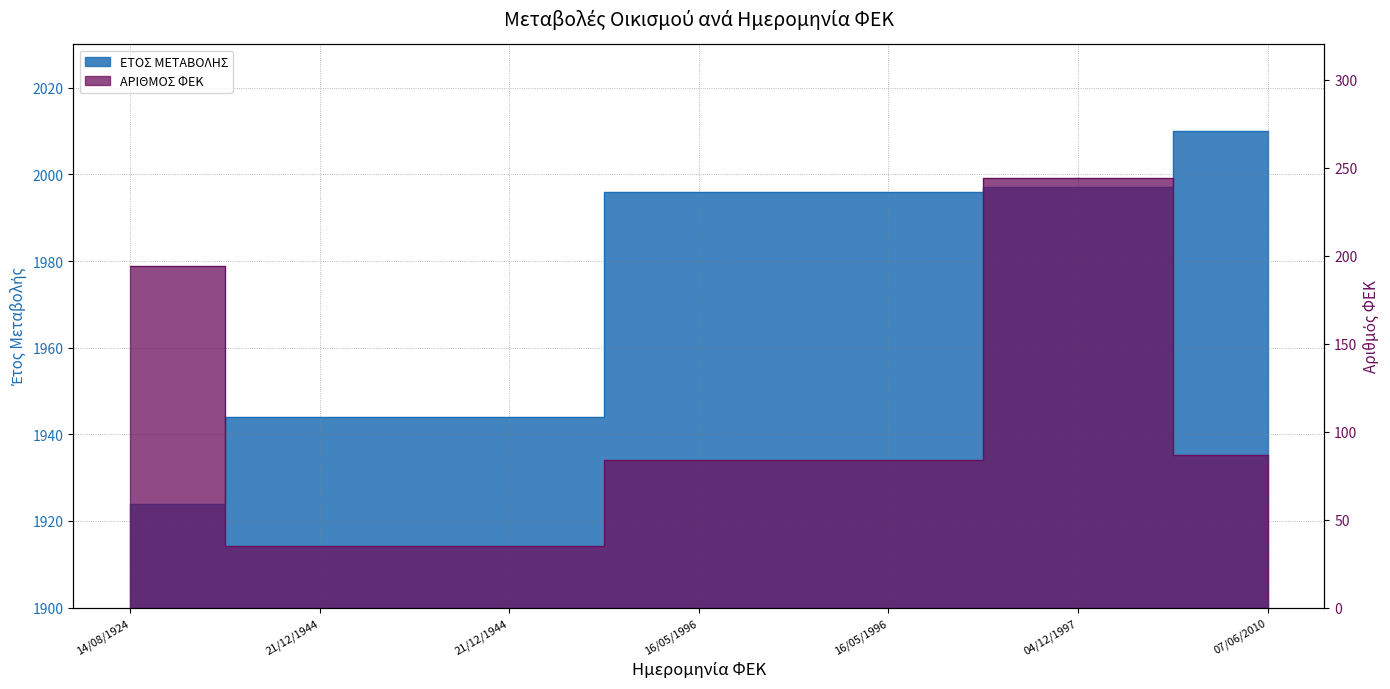

Rank the series by their average value, from lowest to highest.

ΑΡΙΘΜΟΣ ΦΕΚ, ΕΤΟΣ ΜΕΤΑΒΟΛΗΣ